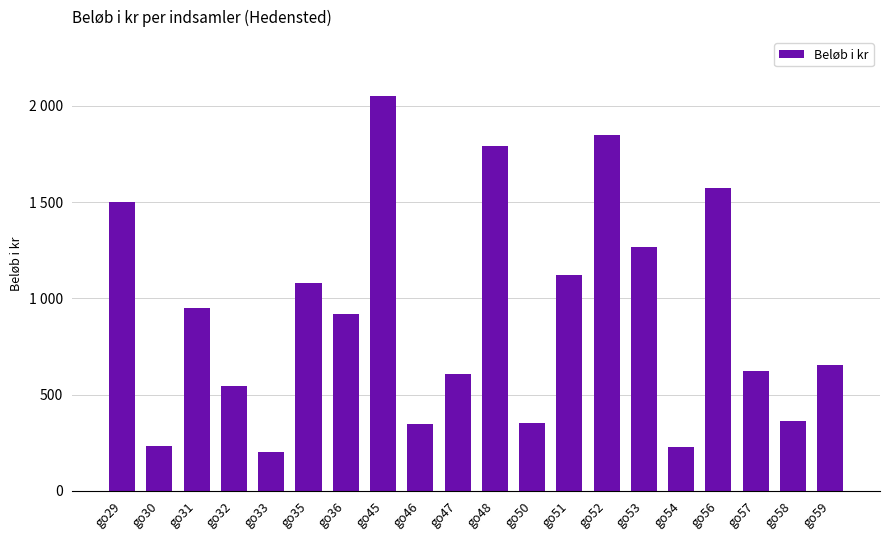

List the labels in order of value, smallest first.

go33, go54, go30, go46, go50, go58, go32, go47, go57, go59, go36, go31, go35, go51, go53, go29, go56, go48, go52, go45